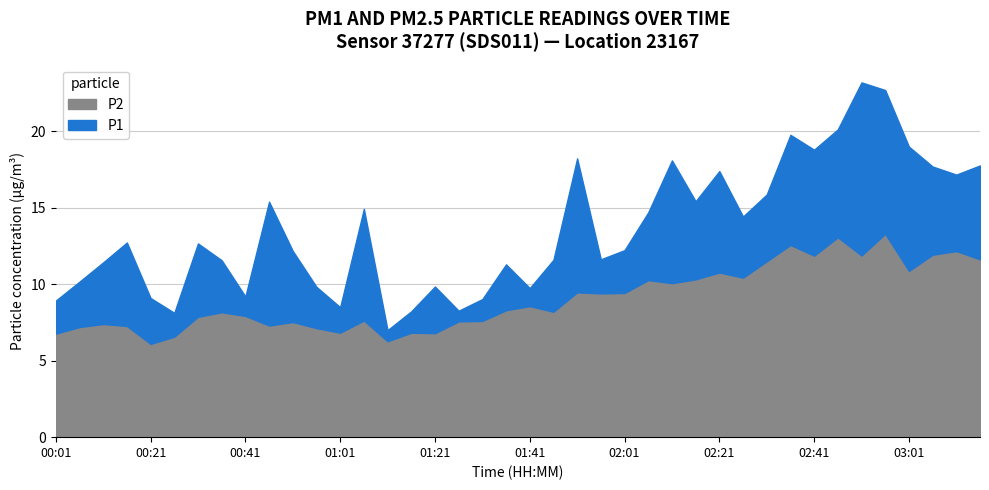

Where is the first local maximum for P2?

00:11